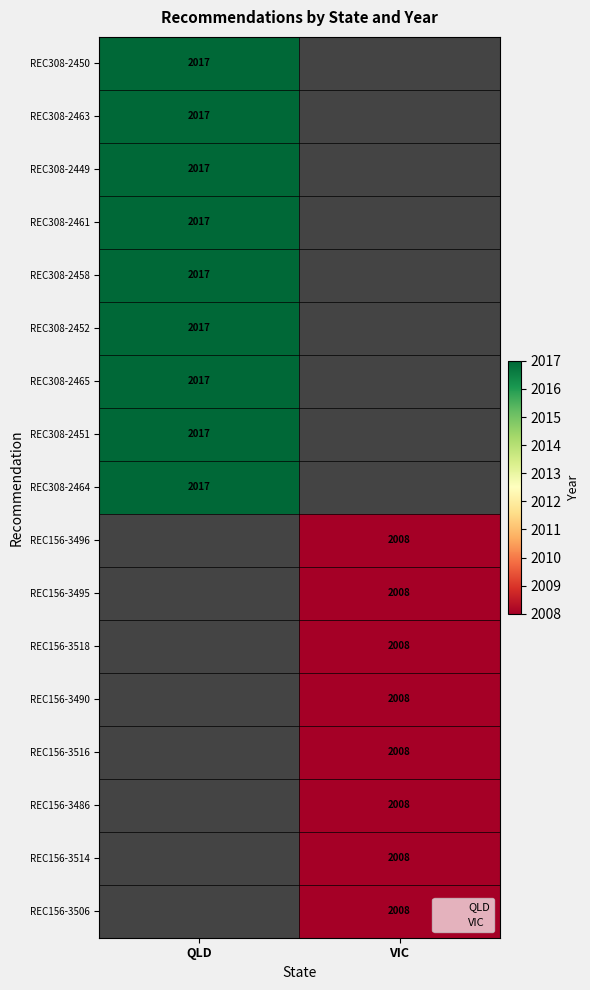

Rank the series by their average value, from lowest to highest.

VIC, QLD